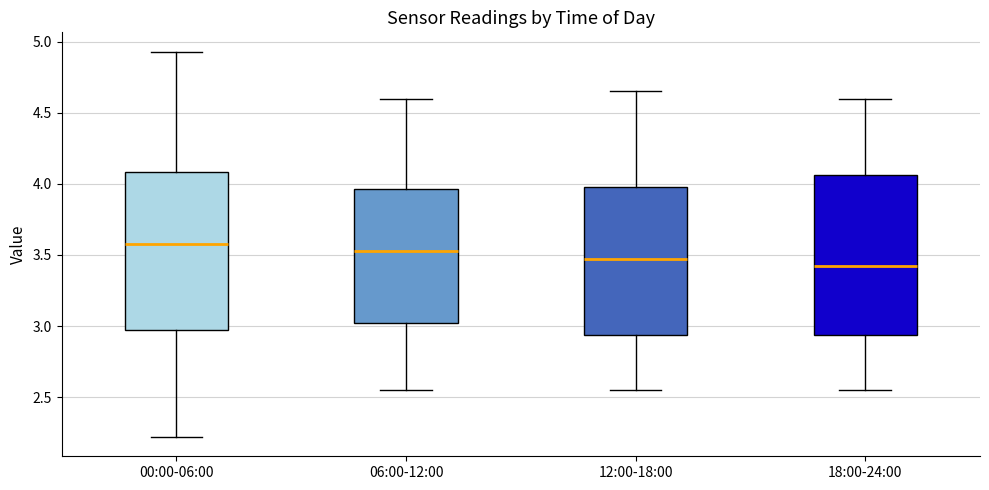

Reading left to right, read every box against the y-axis: the position of its median line, the range the box covers, and the ends of its whiskers. The values are not printed on the chart, so give them approximately, as read against the axis.

00:00-06:00: median 3.60, box 2.95 to 4.10, whiskers 2.20 to 4.95
06:00-12:00: median 3.55, box 3.05 to 3.95, whiskers 2.55 to 4.60
12:00-18:00: median 3.50, box 2.95 to 4.00, whiskers 2.55 to 4.65
18:00-24:00: median 3.45, box 2.95 to 4.05, whiskers 2.55 to 4.60